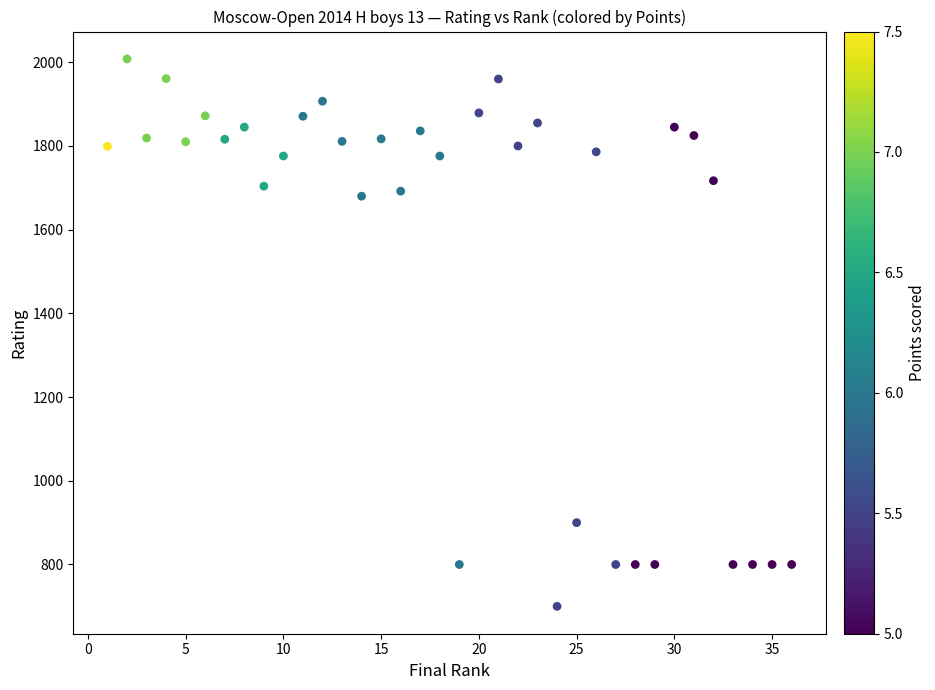

What is the range of Y values (max minus min)?

1308